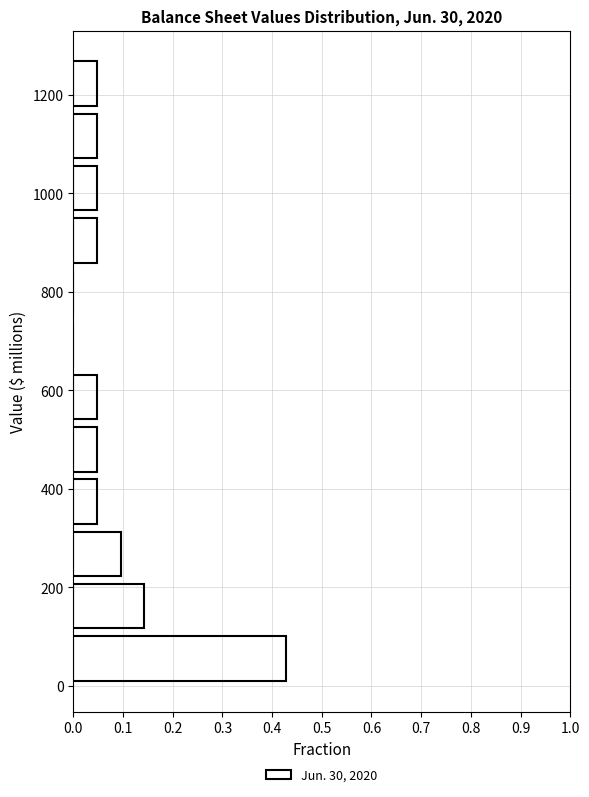

Reading bottom to top, transcribe this chart: for each bar, give the range it covers on the y-axis and its length. Neither the bar edges nor the lengths are printed on the chart, so give them approximately, as read against the axes.

0 to 100: 0.43
100 to 220: 0.14
220 to 320: 0.10
320 to 420: 0.05
420 to 540: 0.05
540 to 640: 0.05
640 to 740: 0
740 to 860: 0
860 to 960: 0.05
960 to 1060: 0.05
1060 to 1160: 0.05
1160 to 1280: 0.05